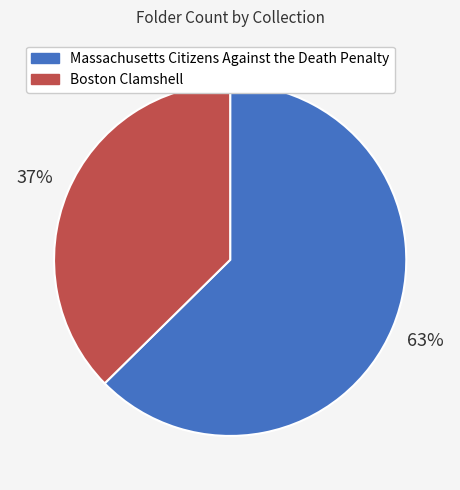

Which category has the biggest portion of the pie?

Massachusetts Citizens Against the Death Penalty